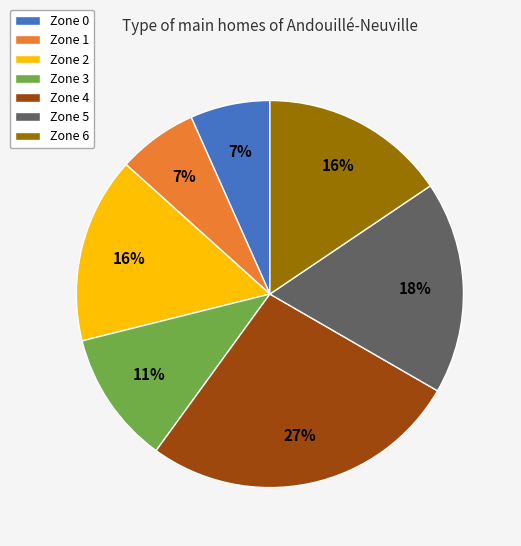

To the nearest percent, what portion does Zone 1 represent?

7%